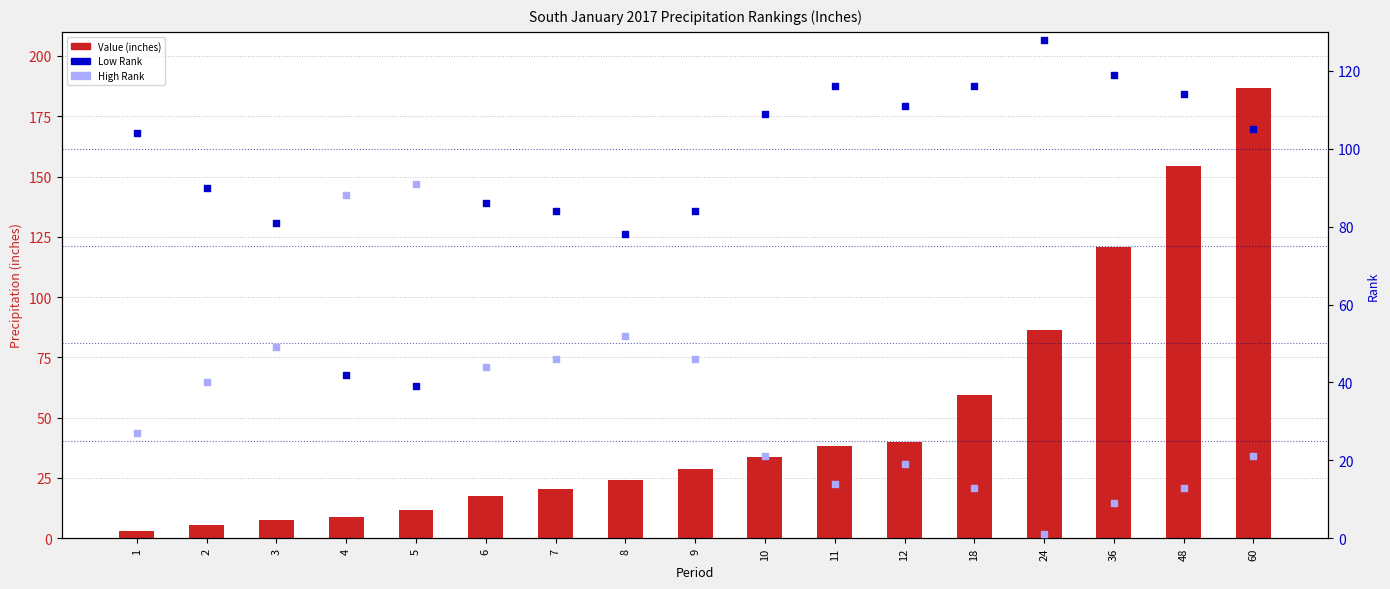

Which series has the widest spread of Y values?

Value (inches)